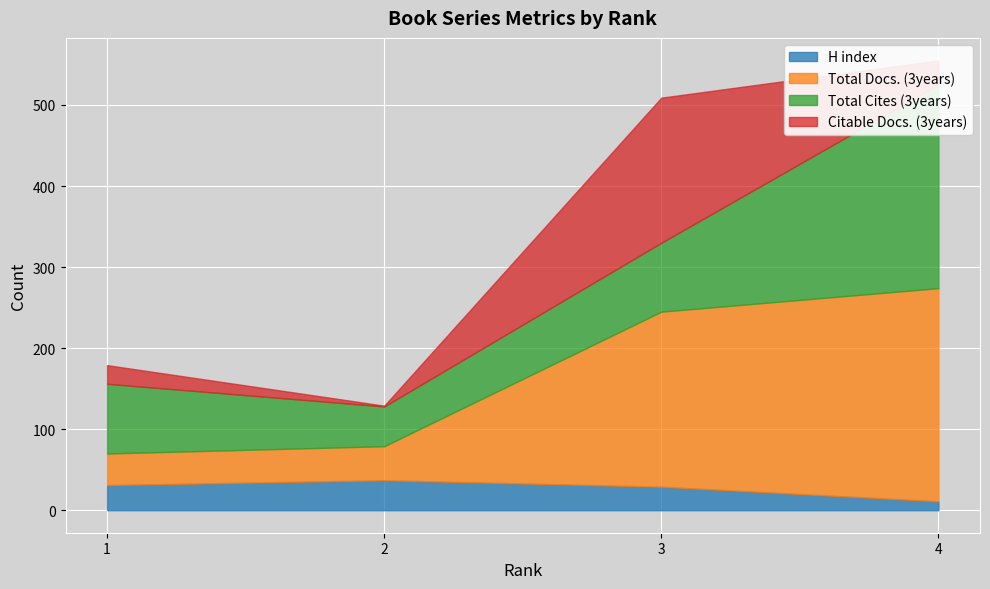

What is the value of the H index point at the 2nd from the left?

37